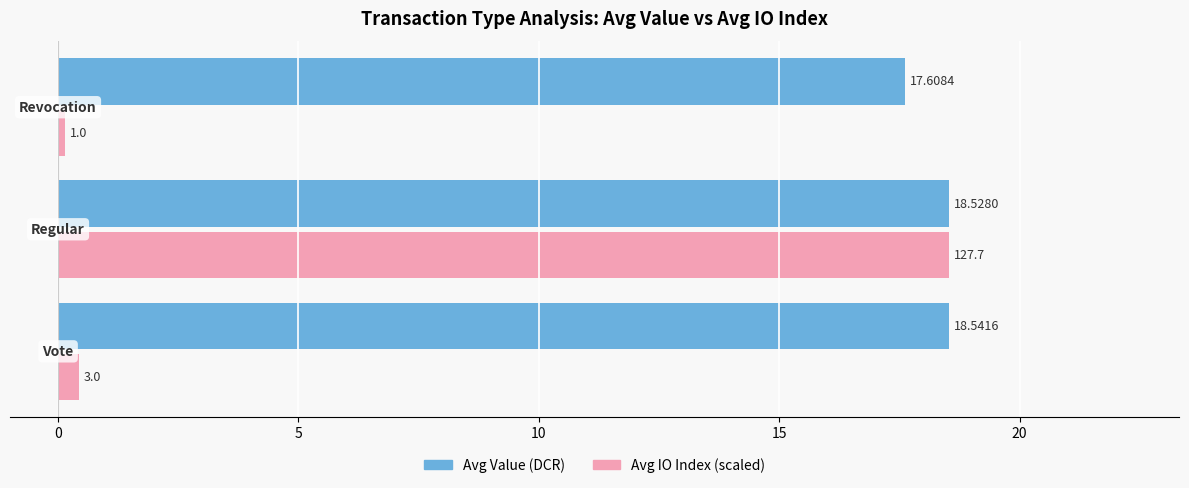

List the series in order of their overall mean, highest first.

Avg Value (DCR), Avg IO Index (scaled)